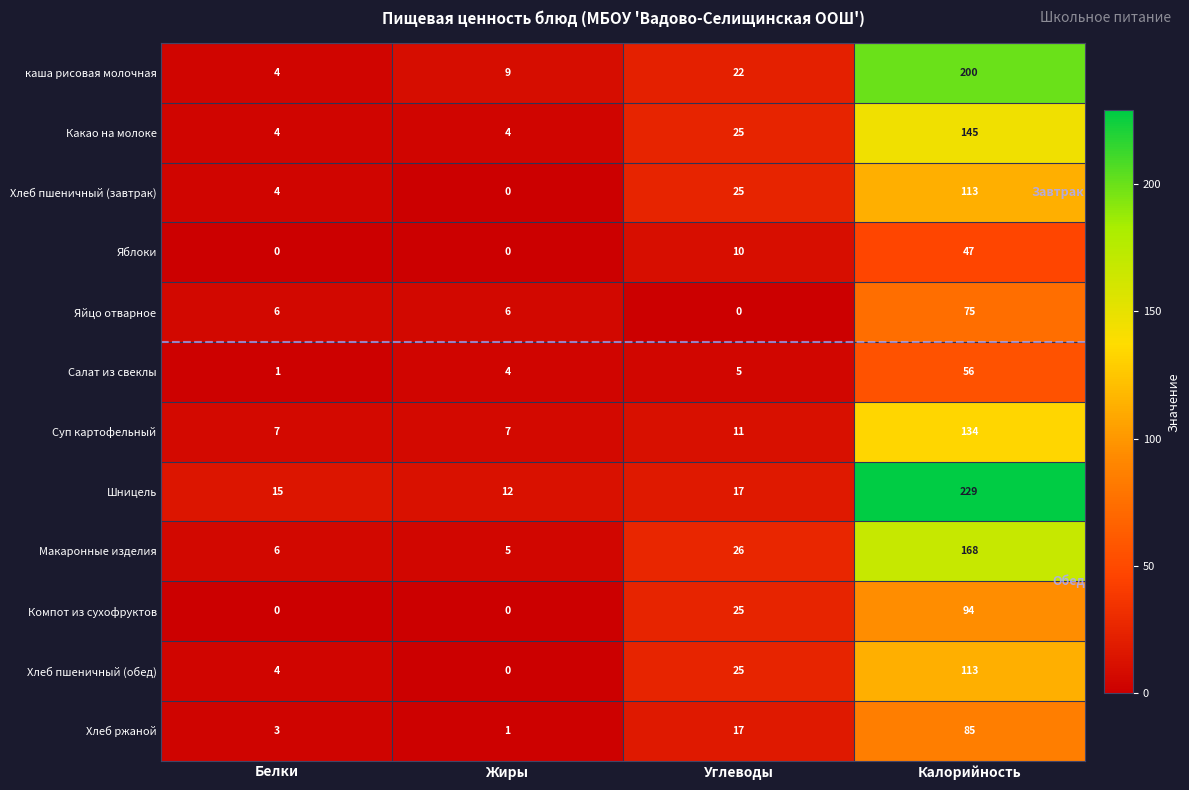

What is the sum of all Хлеб пшеничный (обед) values?

142